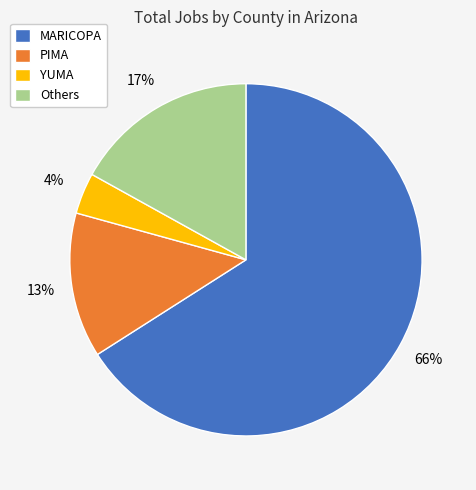

To the nearest percent, what portion does Others represent?

17%